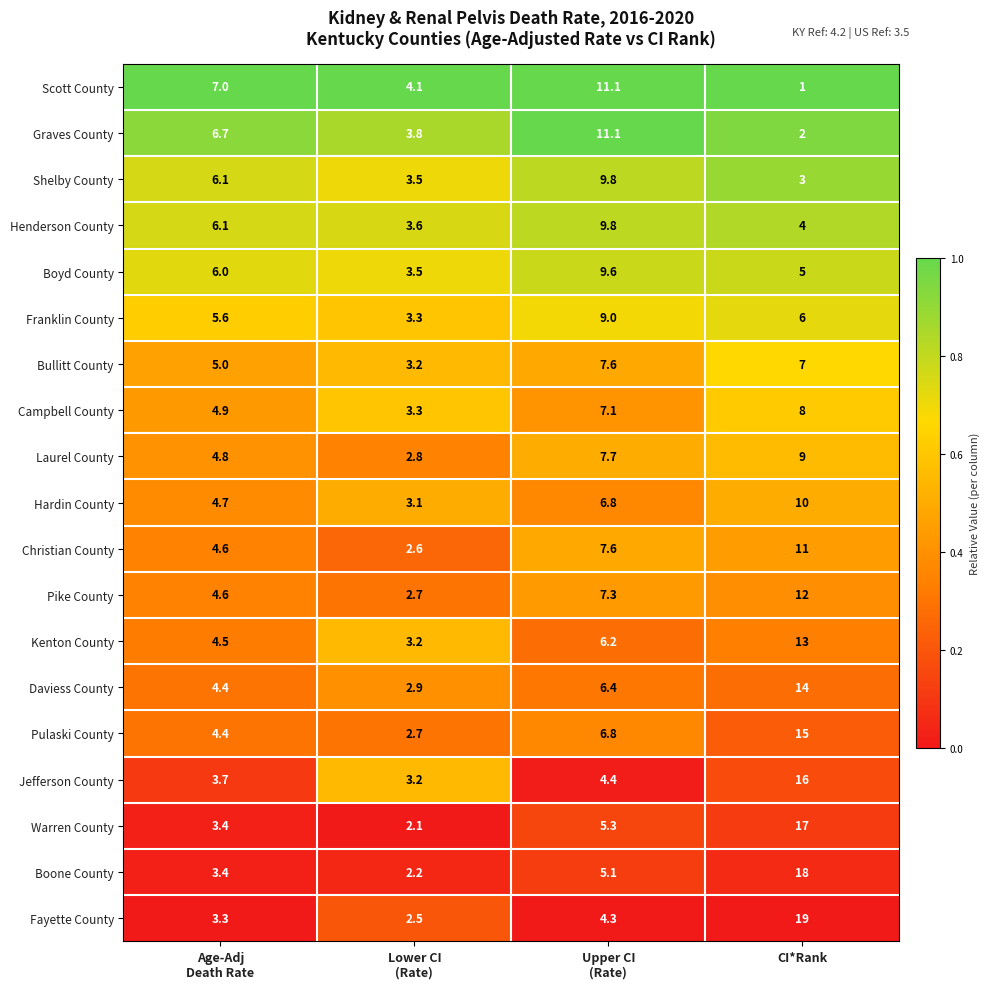

The value of Jefferson County at CI*Rank is 6.1. True or false?

False